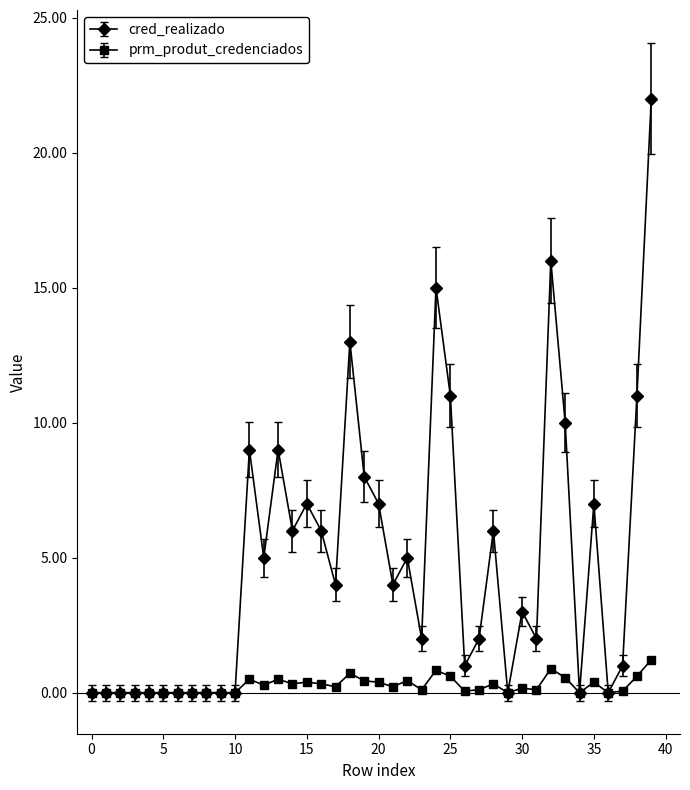

True or false: cred_realizado has more than 1 interior local peaks.

True